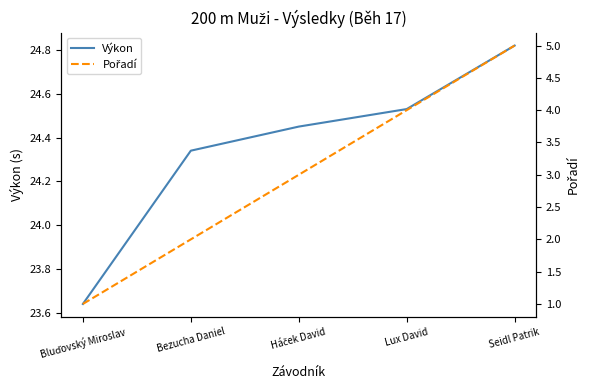

What is the maximum value shown in the chart?

24.8